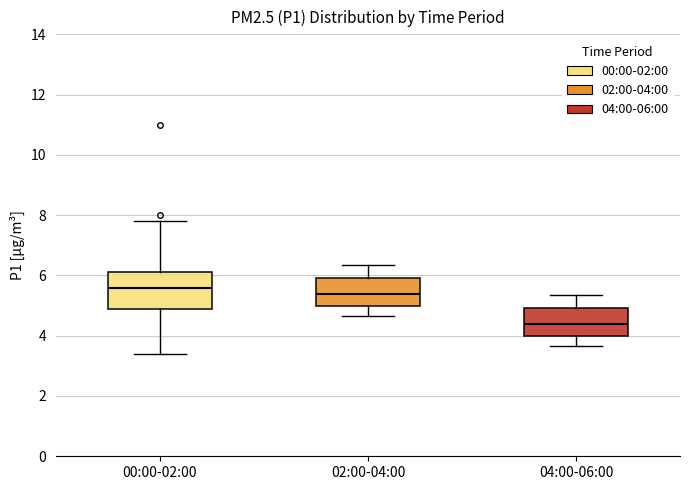

Where is the upper edge of the box for 04:00-06:00 on the y-axis? The values are not printed on the chart, so give them approximately, as read against the axis.

5.0